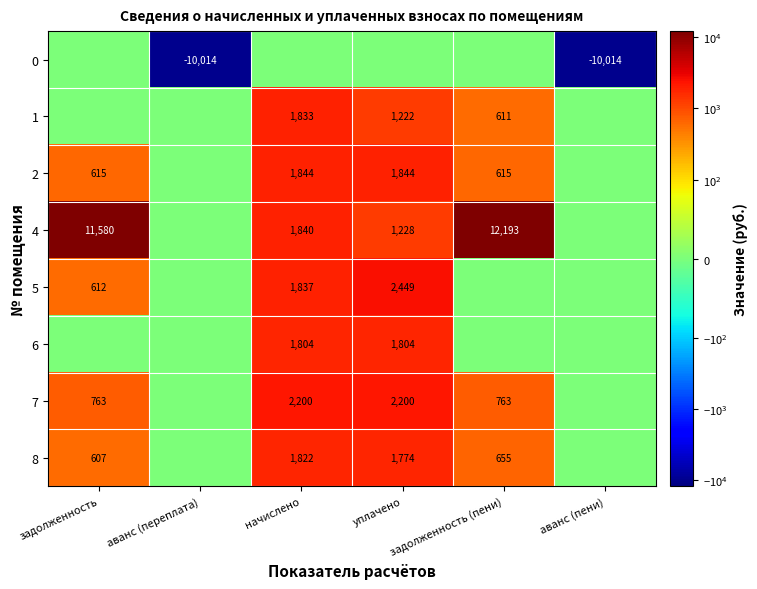

How many categories are shown in the chart?

6